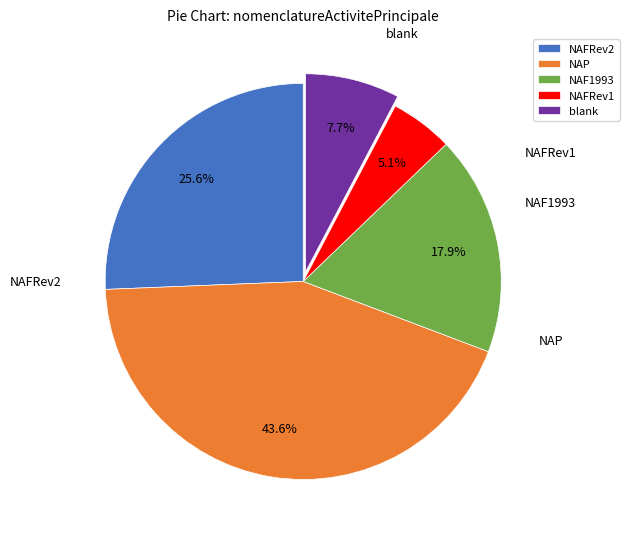

How many slices are in this pie chart?

5